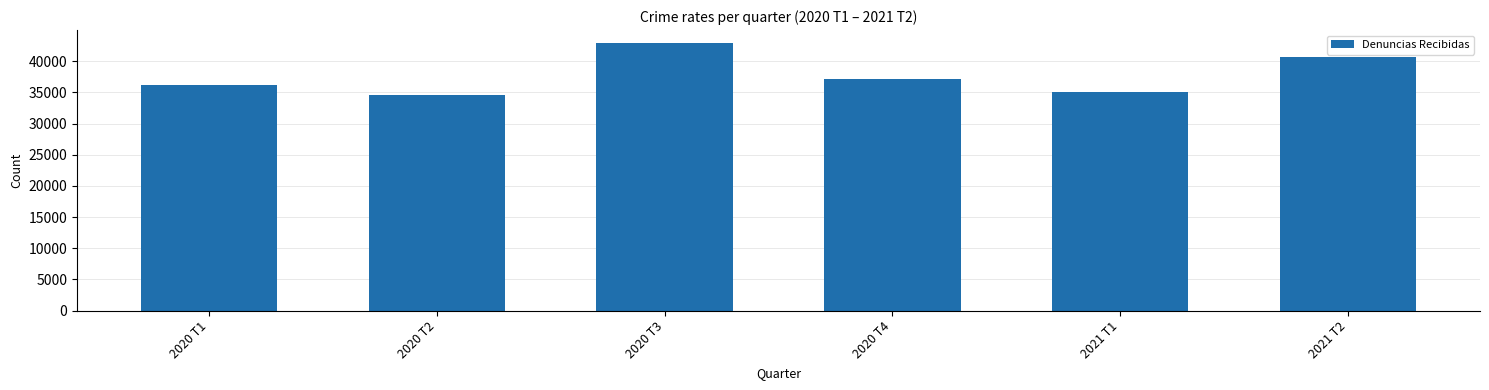

What is the greatest value displayed?

42854